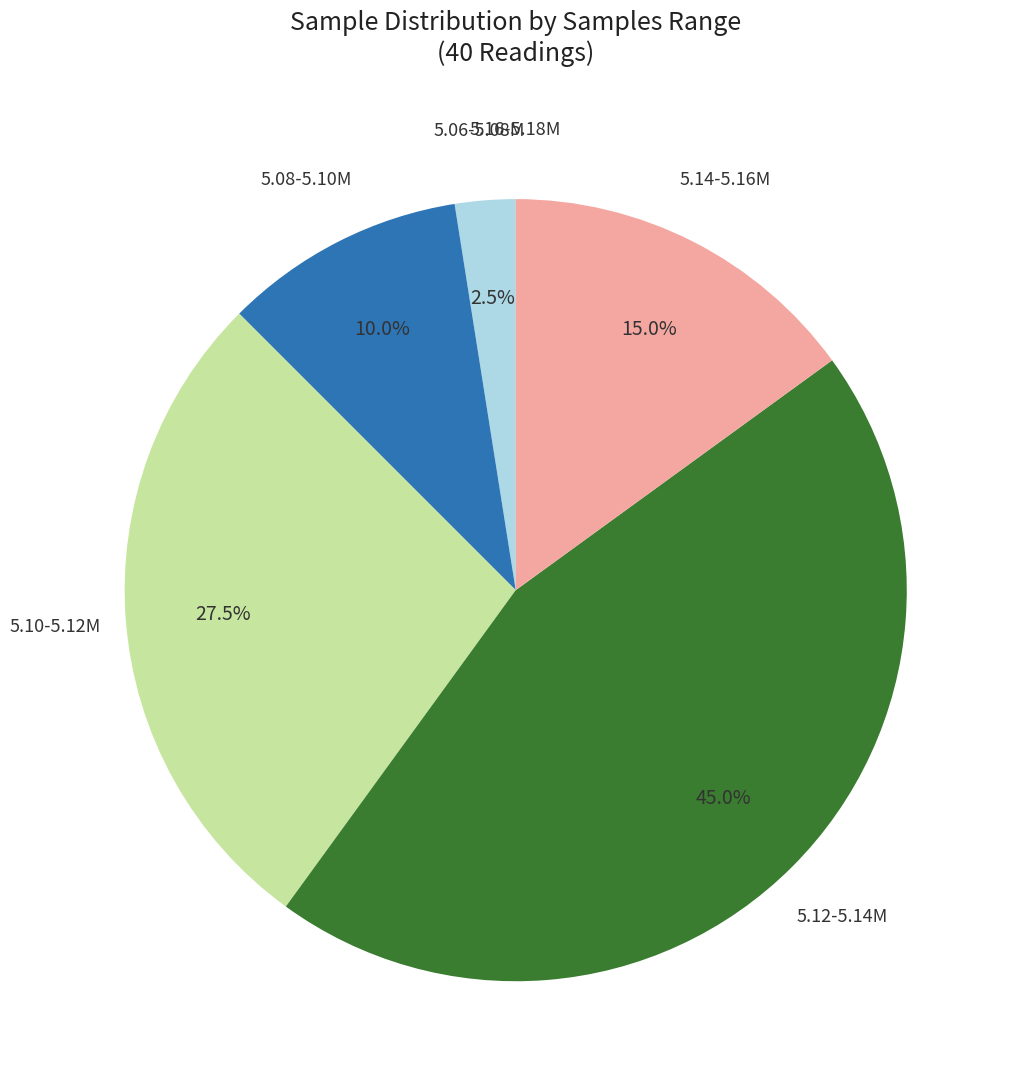

Is there a majority slice in this chart?

No